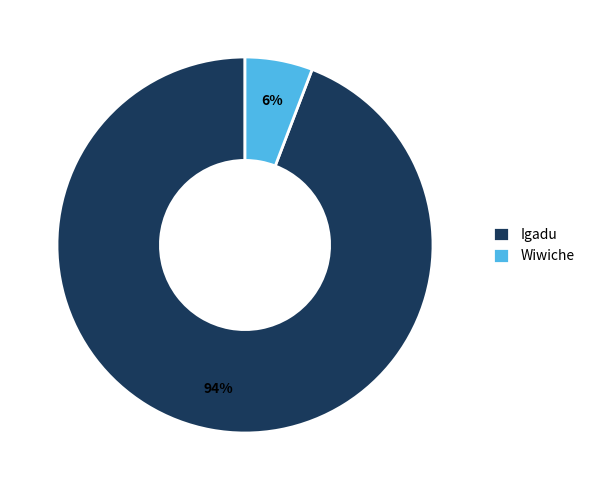

Which slice is the smallest?

Wiwiche